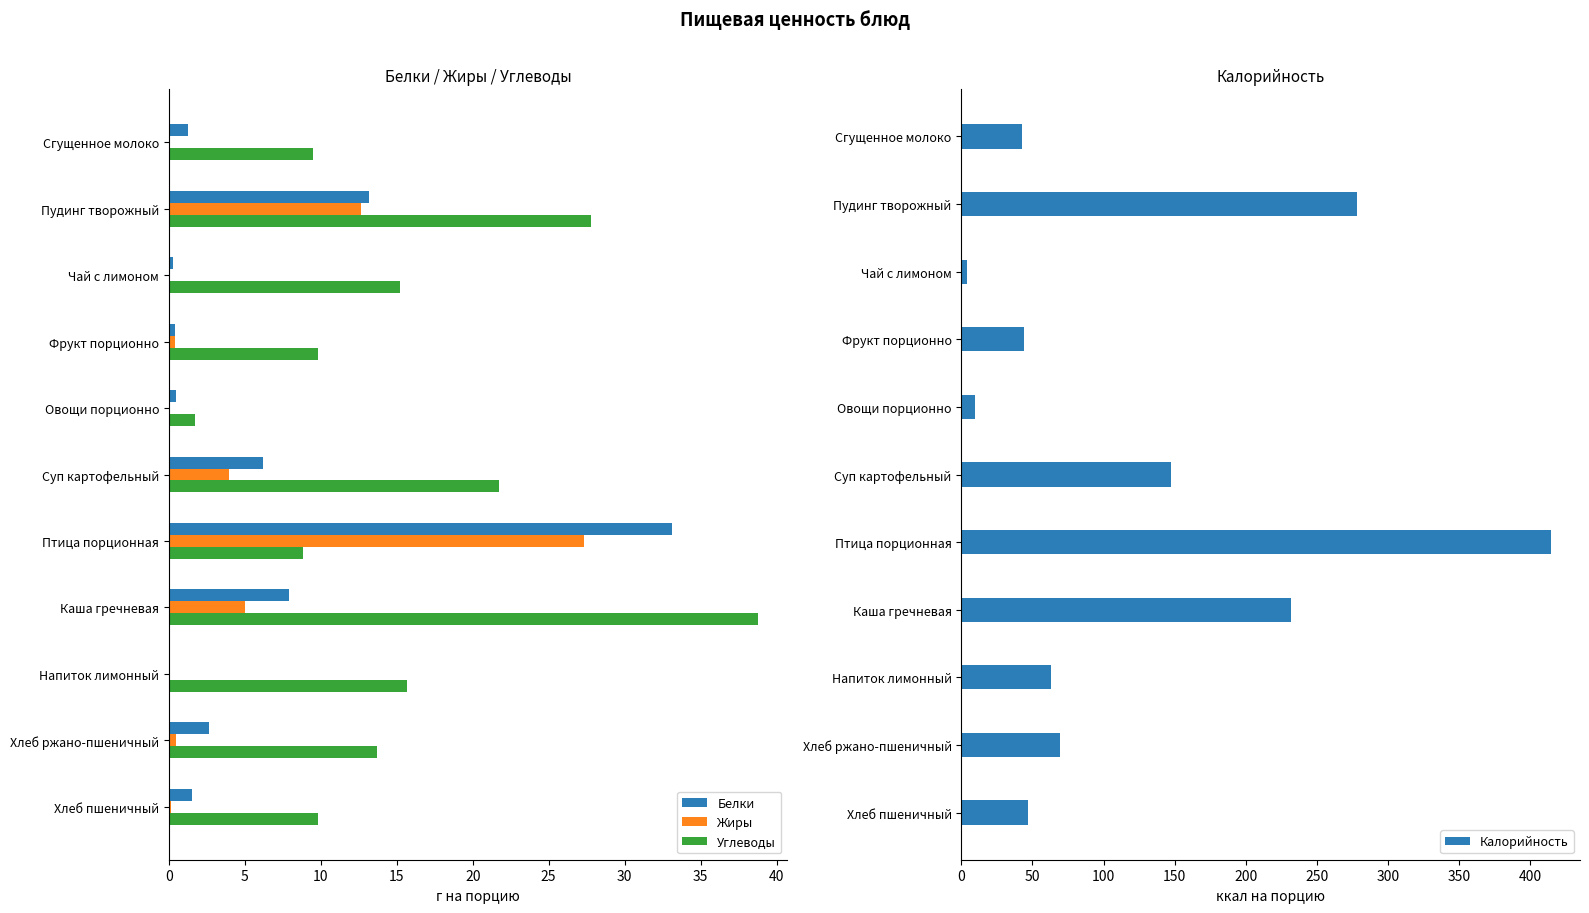

Is the value of Углеводы at Чай с лимоном greater than the value of Белки at Хлеб пшеничный?

Yes